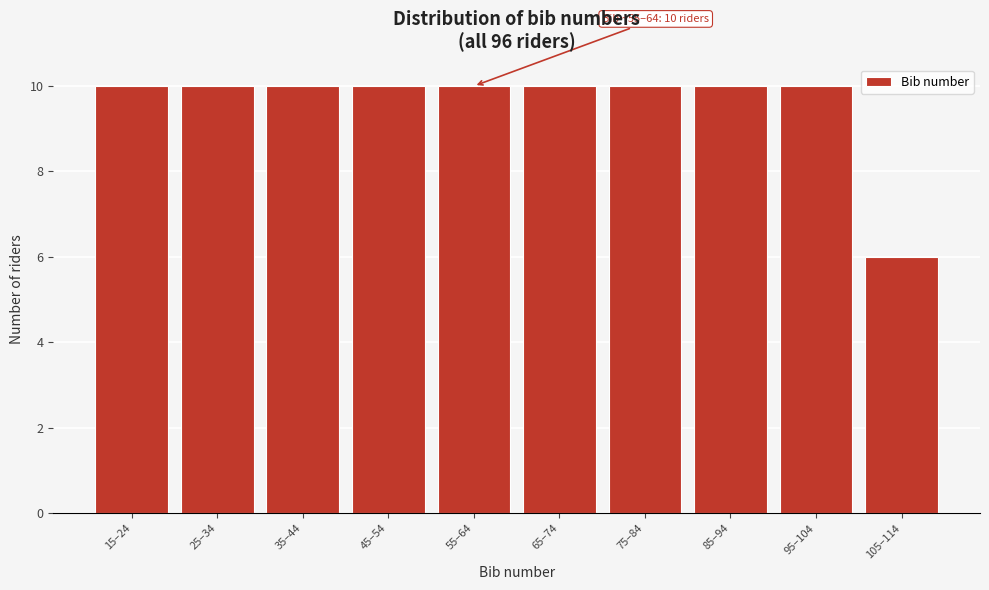

Reading left to right, transcribe all the data shown in this chart.

10	10	10	10	10	10	10	10	10	6